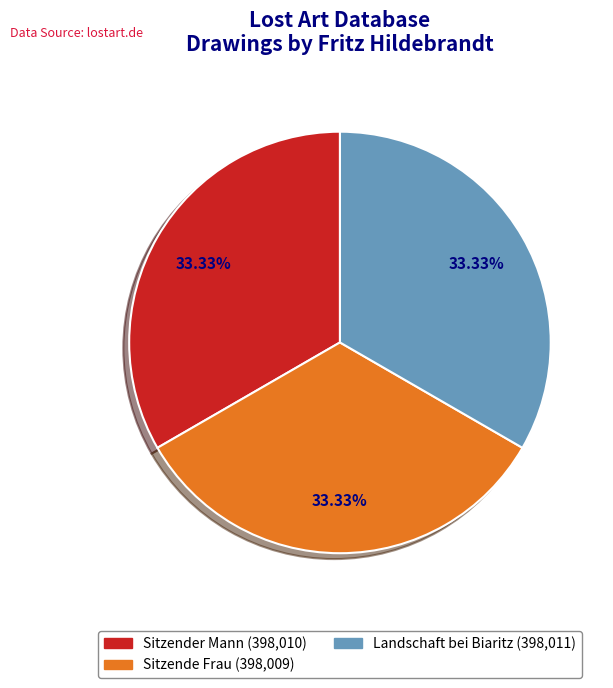

To the nearest percent, what is the combined percentage of Sitzender Mann and Sitzende Frau?

67%